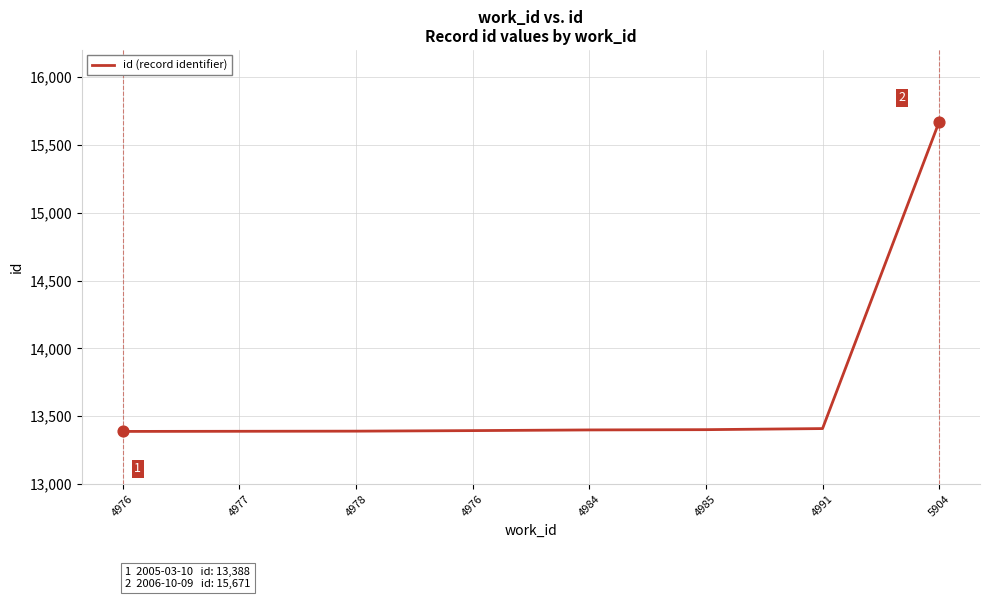

What is the change in value from 4976 to 4991?

+15